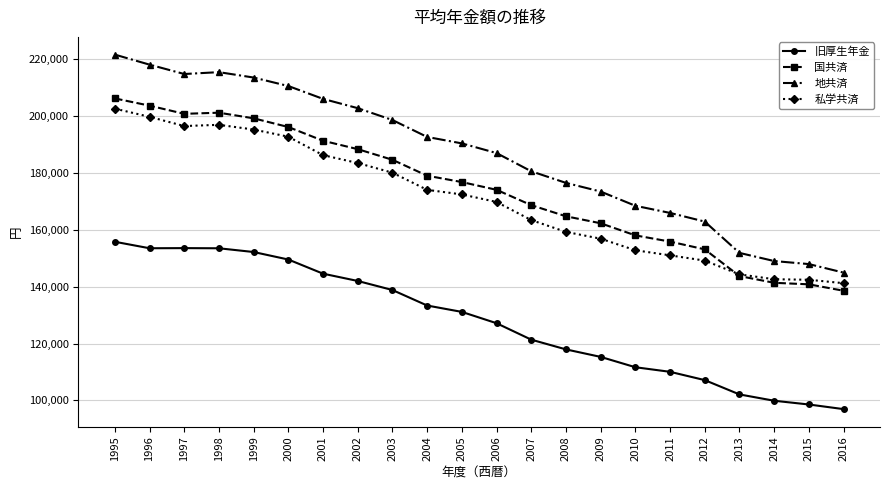

What is the sum of all 地共済 values?

4094108